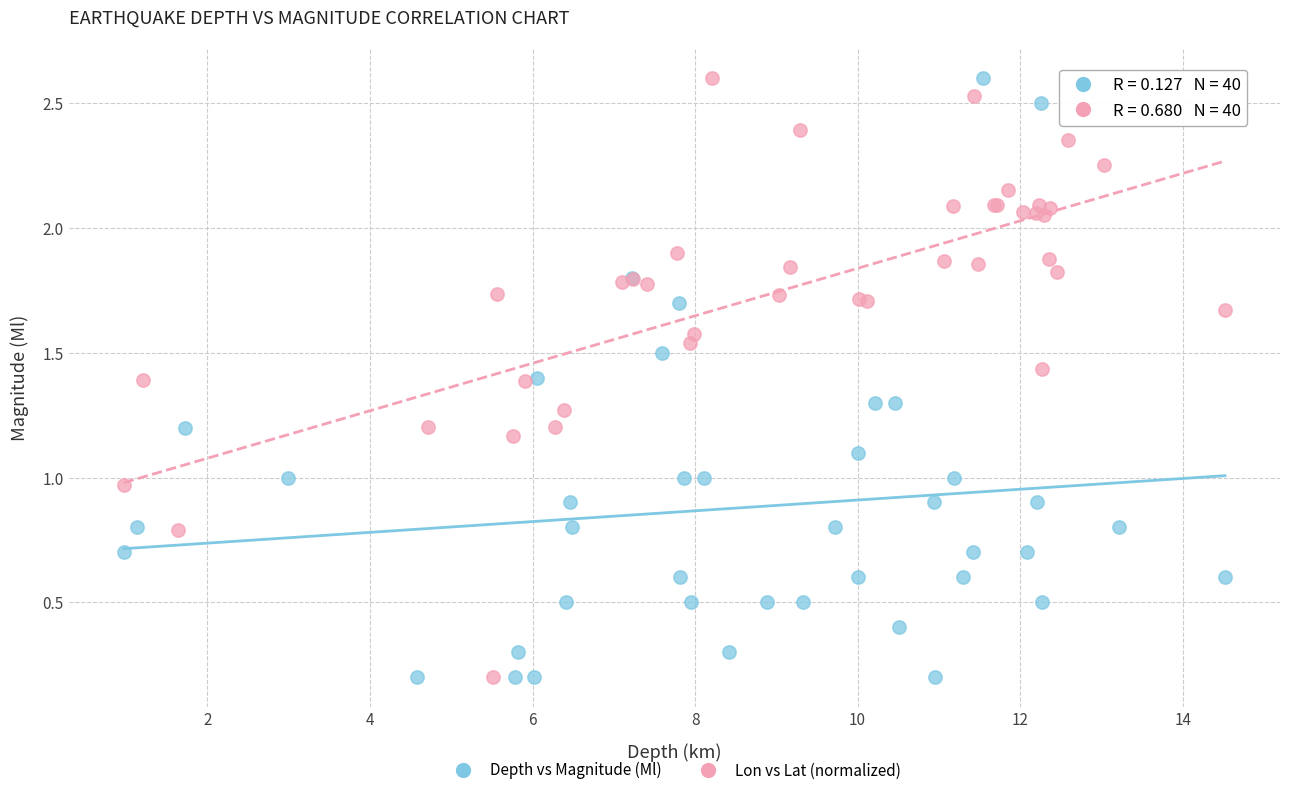

What are all the series names shown in the legend?

Depth vs Magnitude (Ml), Lon vs Lat (normalized)